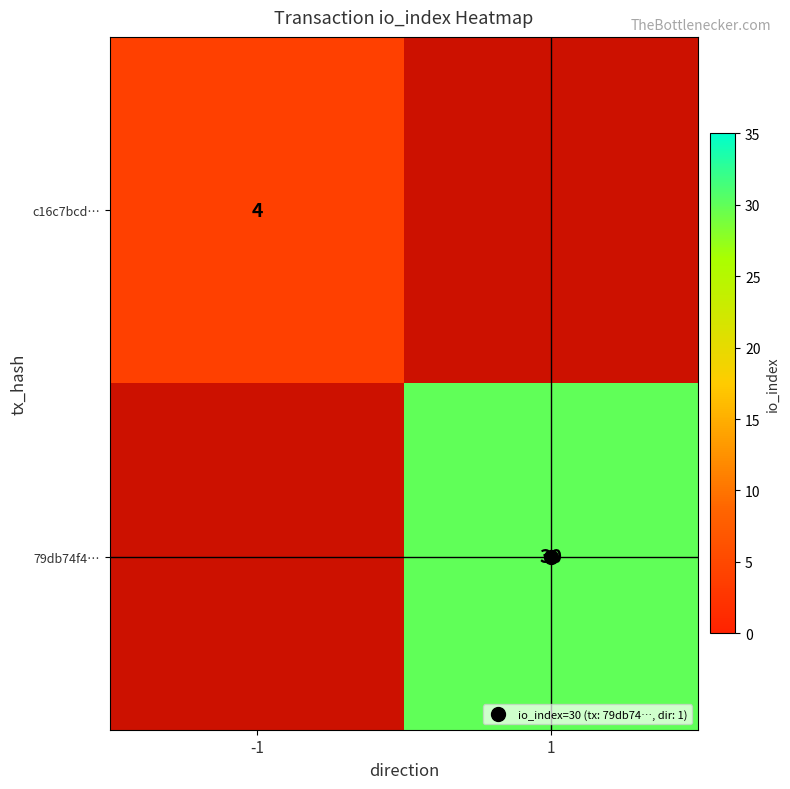

Count the number of data series in this chart.

2